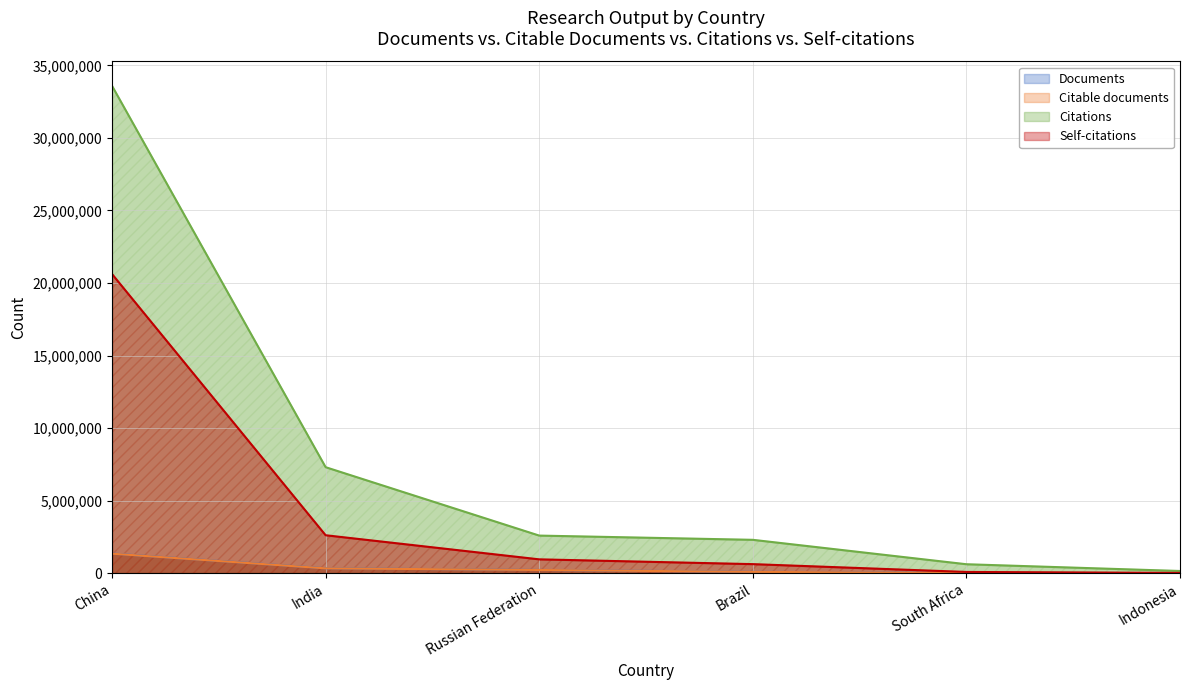

What is the spread (max minus min) of values at China?

32225304